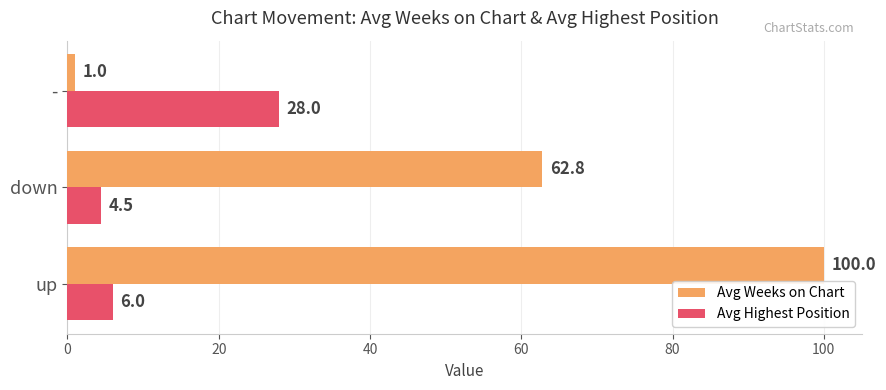

At which category is the sum across all series the highest?

up